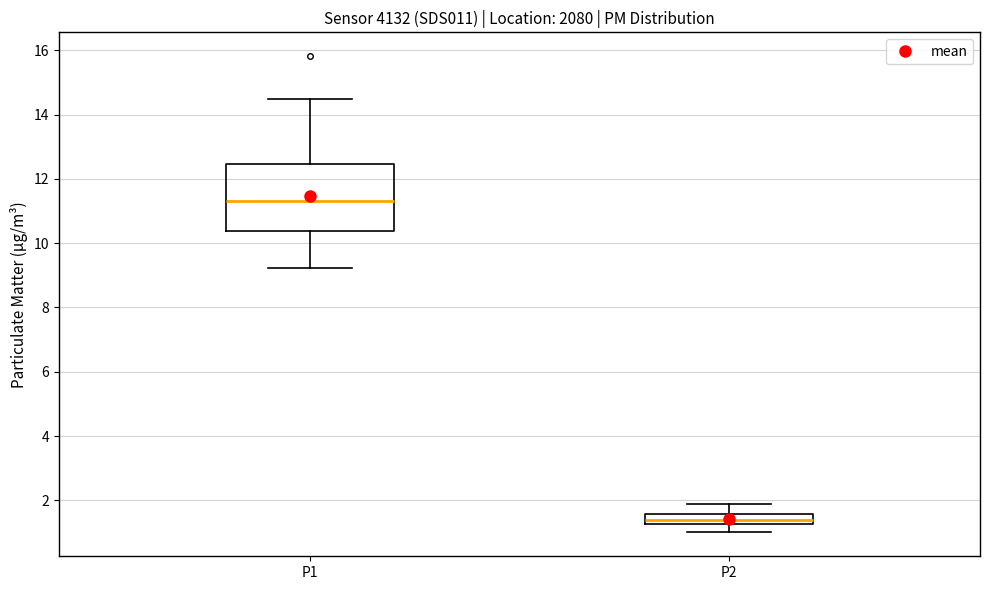

Where does the upper whisker of the box for P2 end on the y-axis? The values are not printed on the chart, so give them approximately, as read against the axis.

2.0